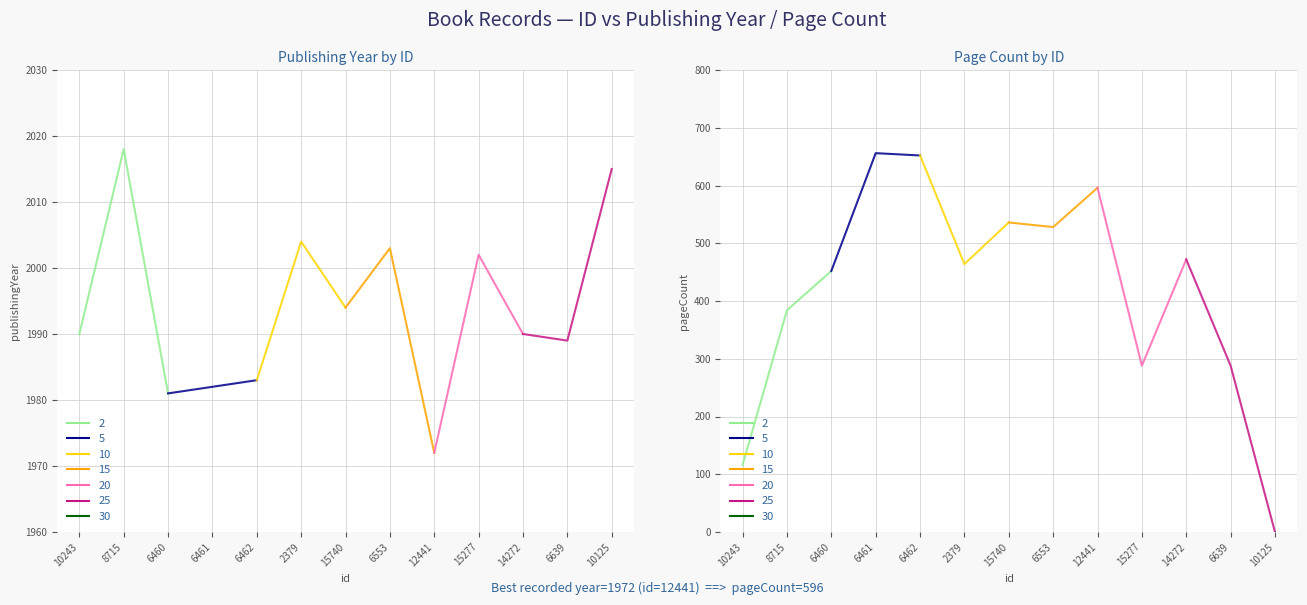

List the labels in order of publishingYear value, smallest first.

12441, 6460, 6461, 6462, 6639, 10243, 14272, 15740, 15277, 6553, 2379, 10125, 8715